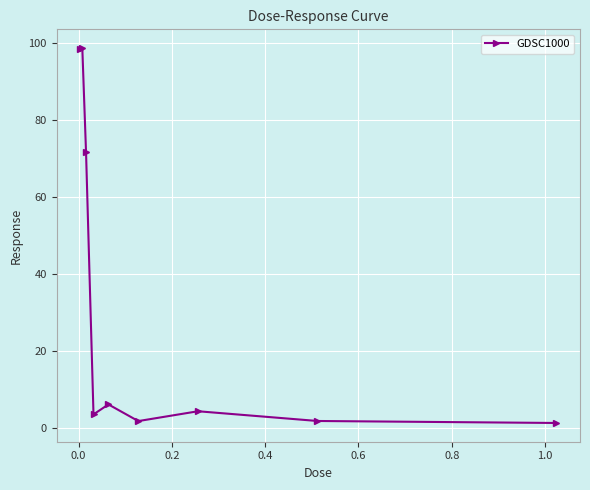

What is the average value?

31.9